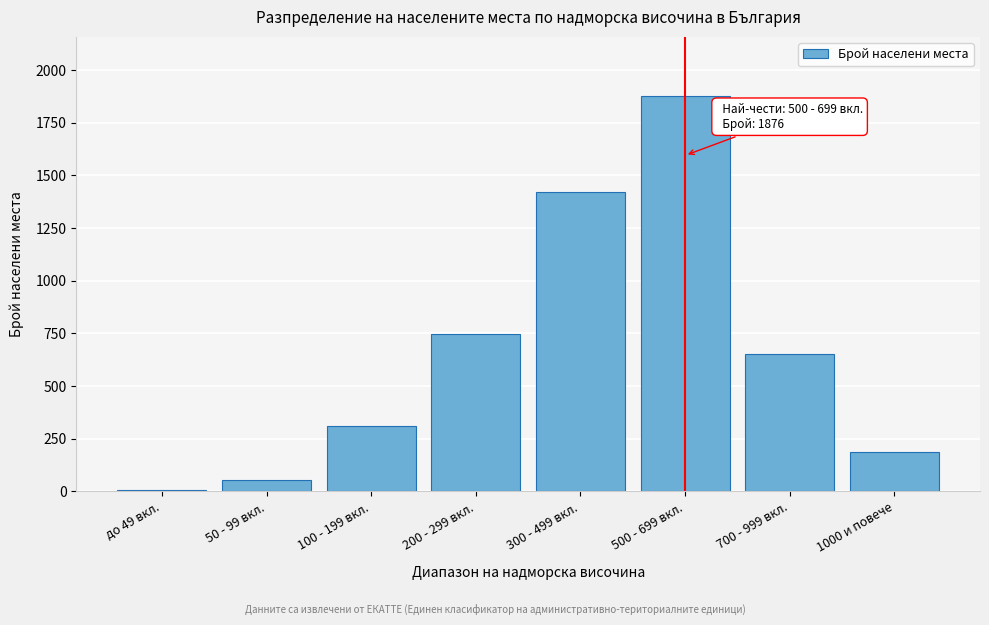

Reading left to right, list all the values displayed in this chart.

до 49 вкл.=5	50 - 99 вкл.=52	100 - 199 вкл.=312	200 - 299 вкл.=748	300 - 499 вкл.=1423	500 - 699 вкл.=1876	700 - 999 вкл.=654	1000 и повече=189